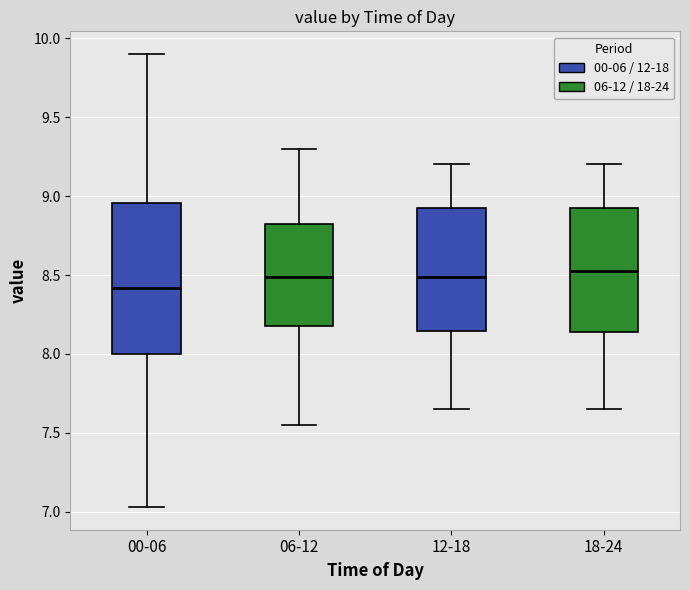

Which box has the lowest median line?

00-06